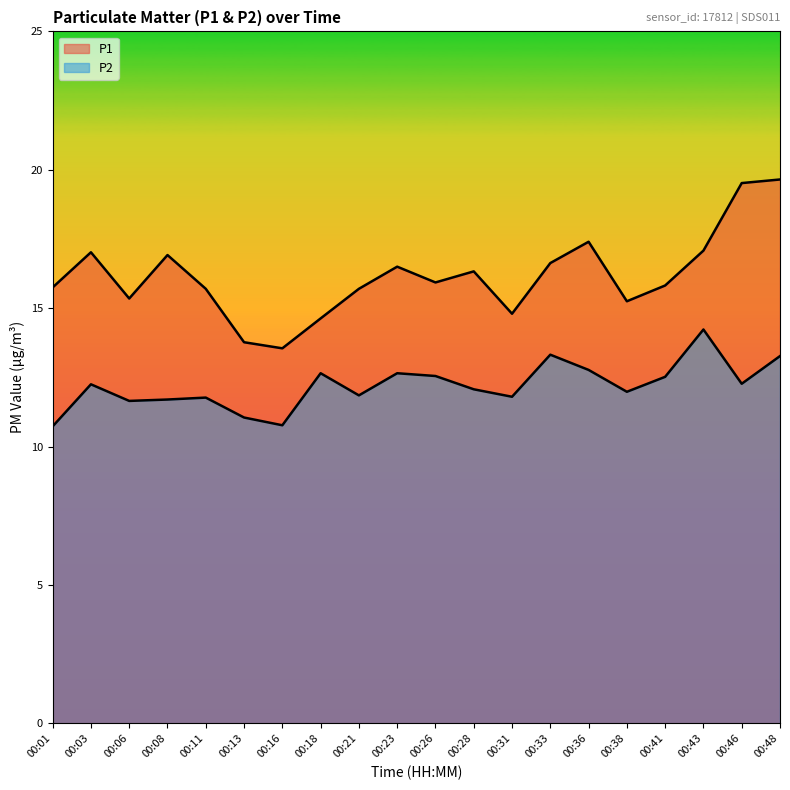

What is the minimum value for P1?

13.6